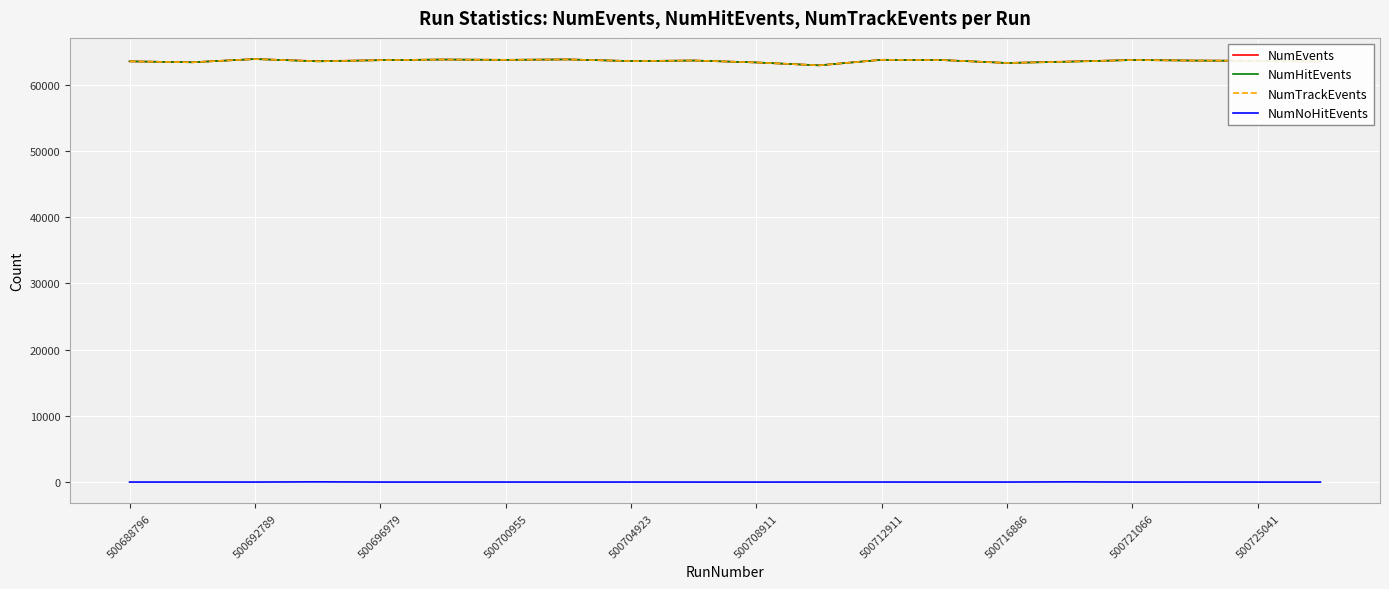

Does the chart have visible grid lines?

Yes